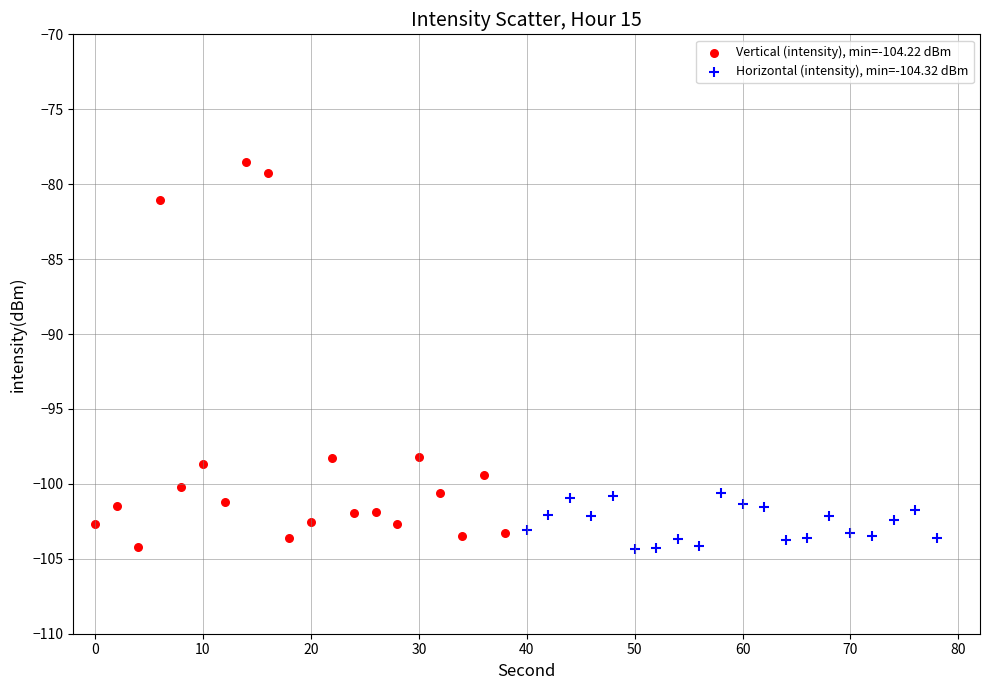

Which series reaches the maximum Y coordinate?

Vertical (intensity), min=-104.22 dBm